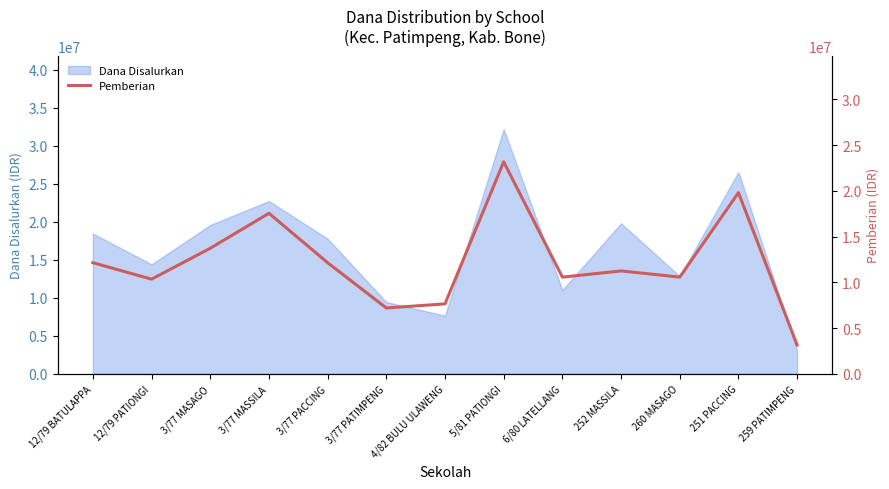

What is the lowest value of the Dana Disalurkan series?

3150000